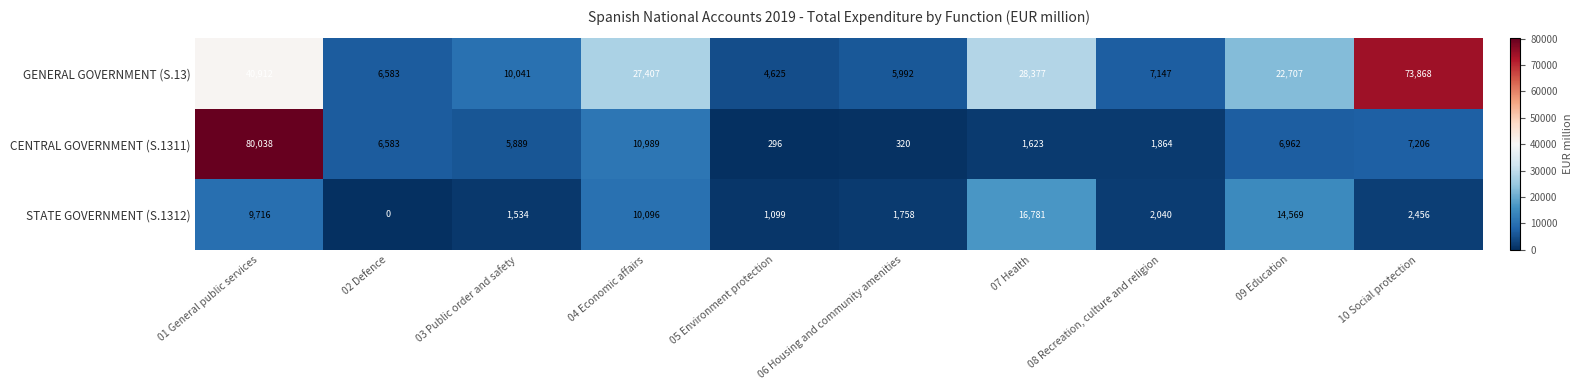

Rank the series by their maximum value, from highest to lowest.

CENTRAL GOVERNMENT (S.1311), GENERAL GOVERNMENT (S.13), STATE GOVERNMENT (S.1312)